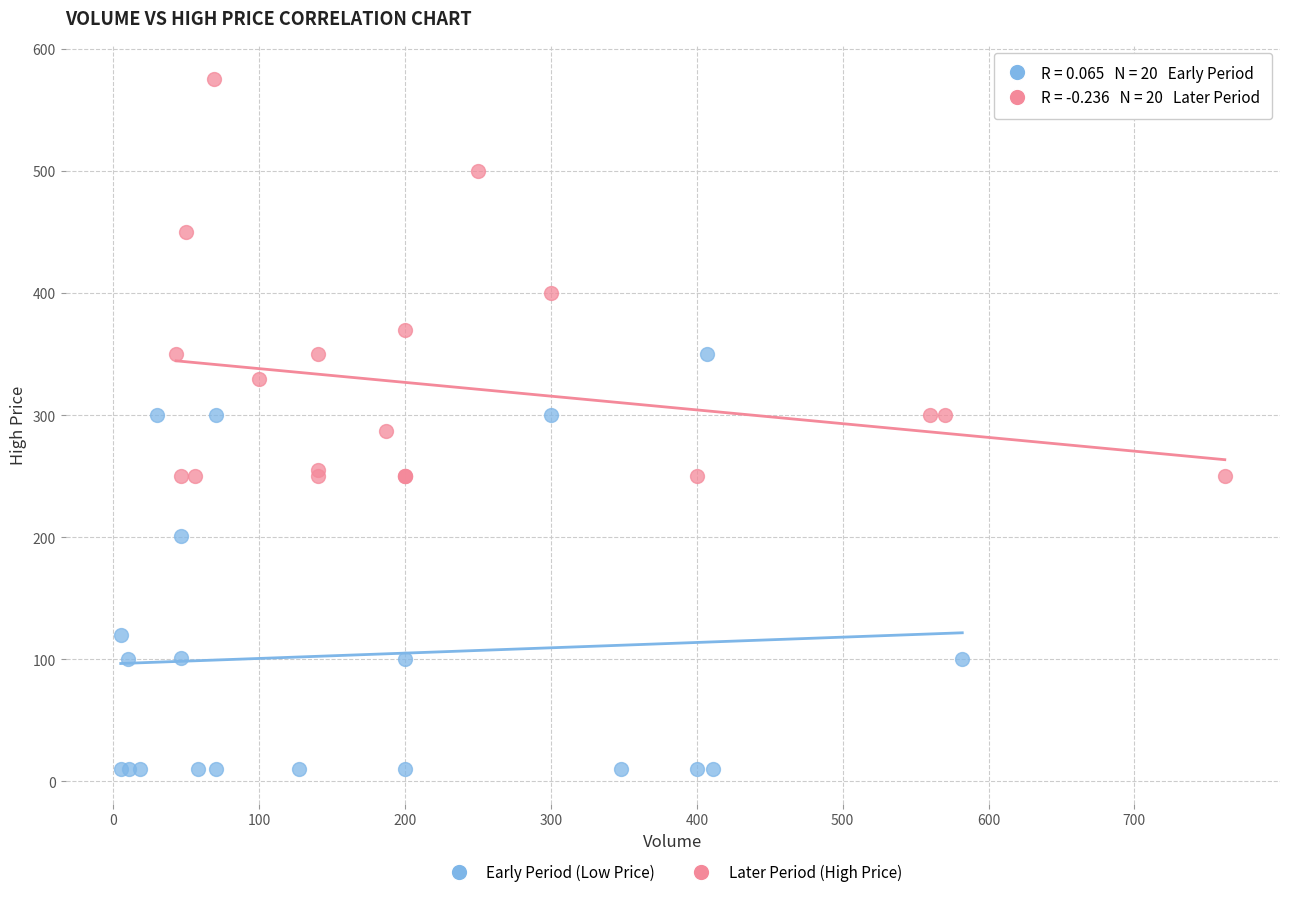

Which series reaches the maximum Y coordinate?

Later Period (High Price)